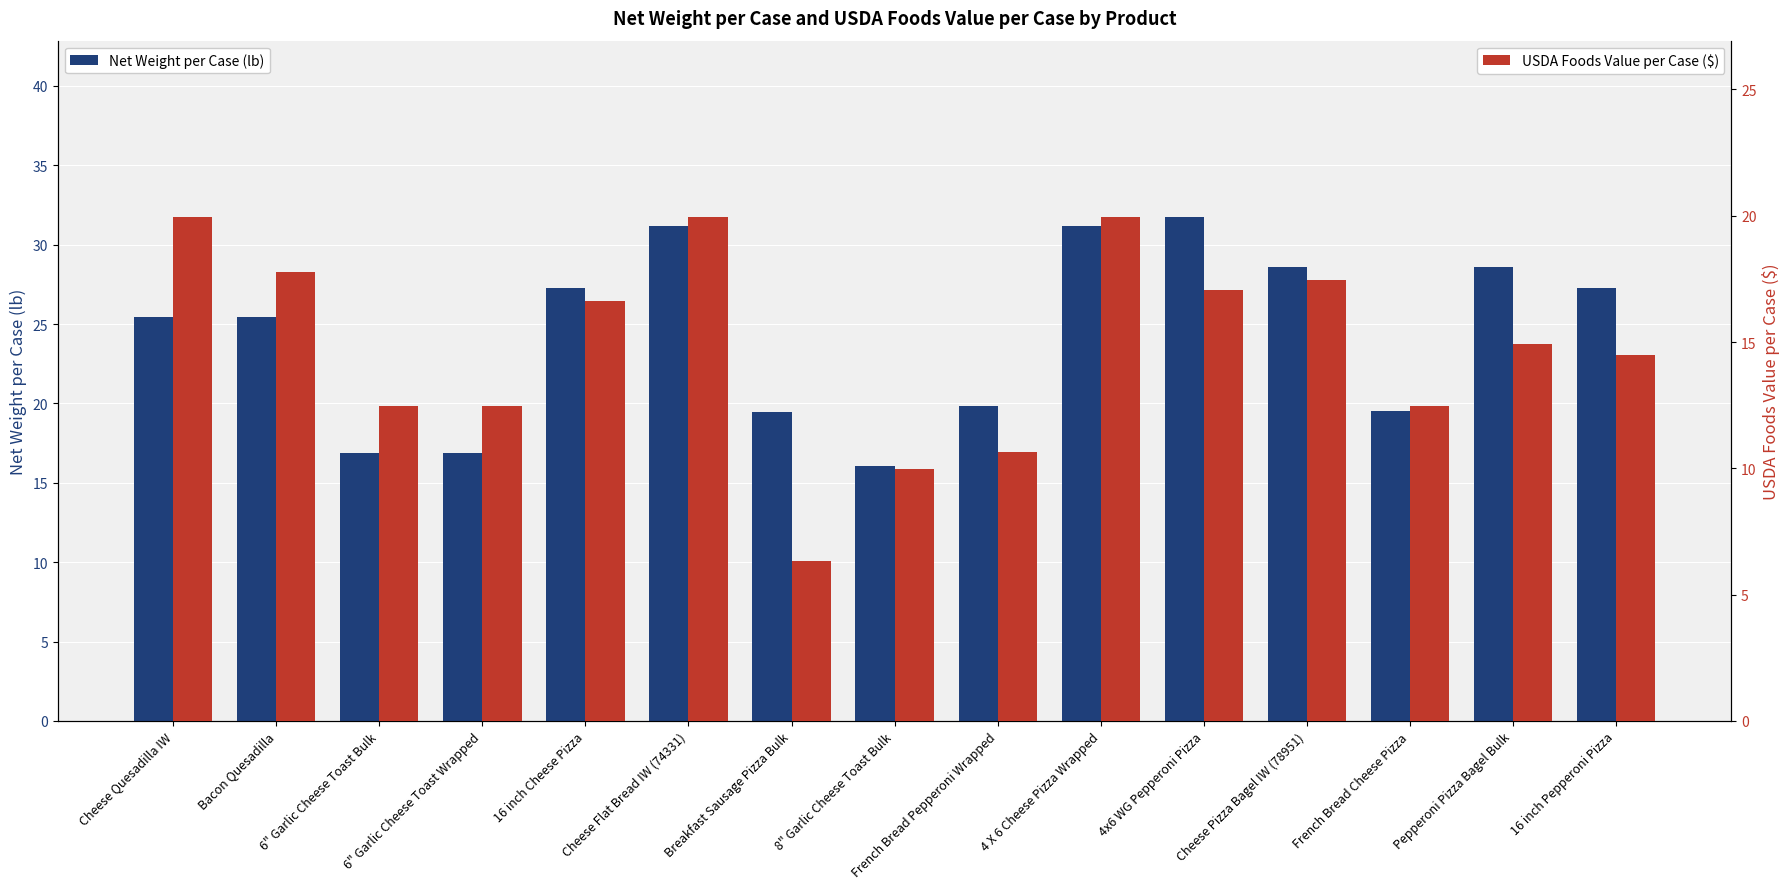

Does the chart contain stacked bars?

No